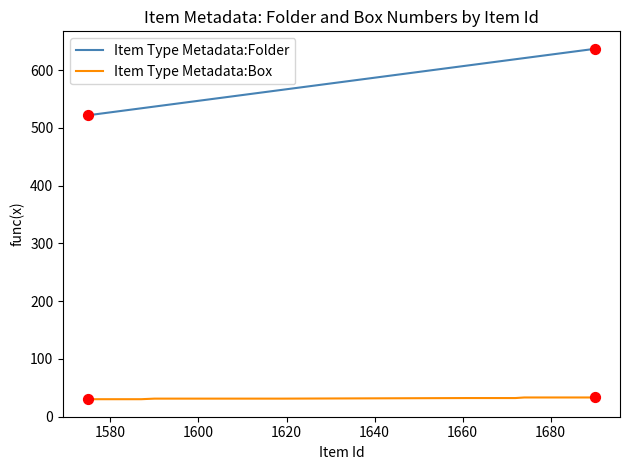

Which series has the largest total across all categories?

Item Type Metadata:Folder